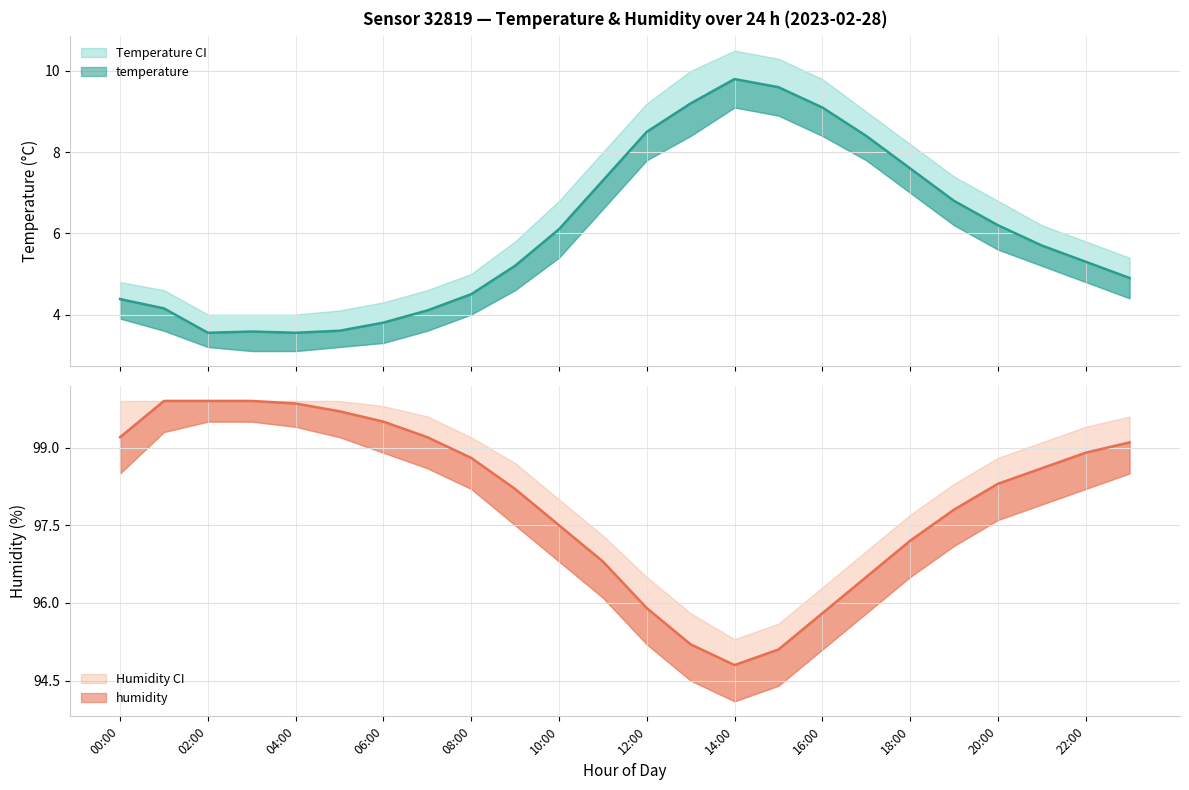

What is the sum of the temp_lower values at 04:00 and 13:00?

11.5